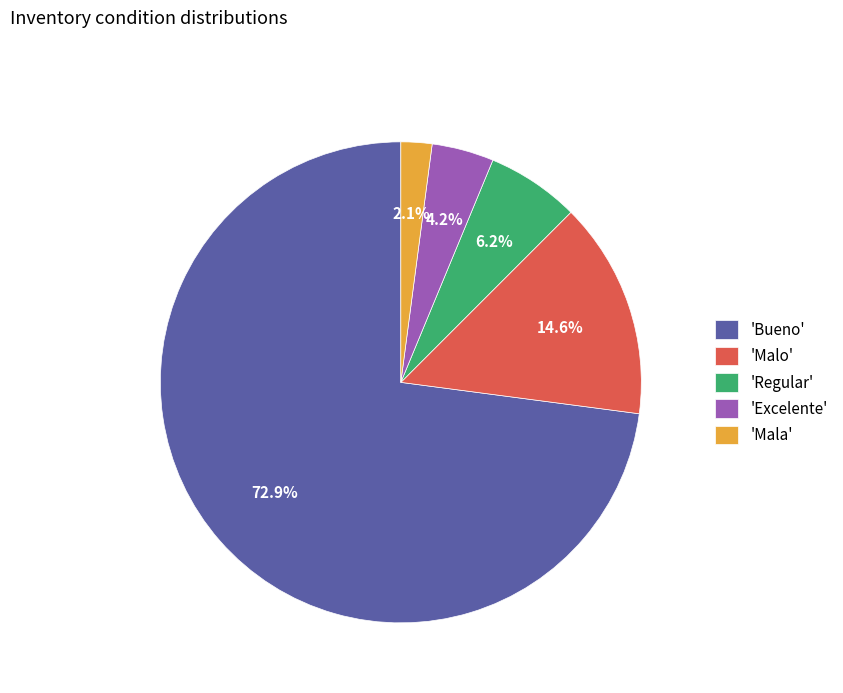

Which slice represents more than half of the pie?

'Bueno'